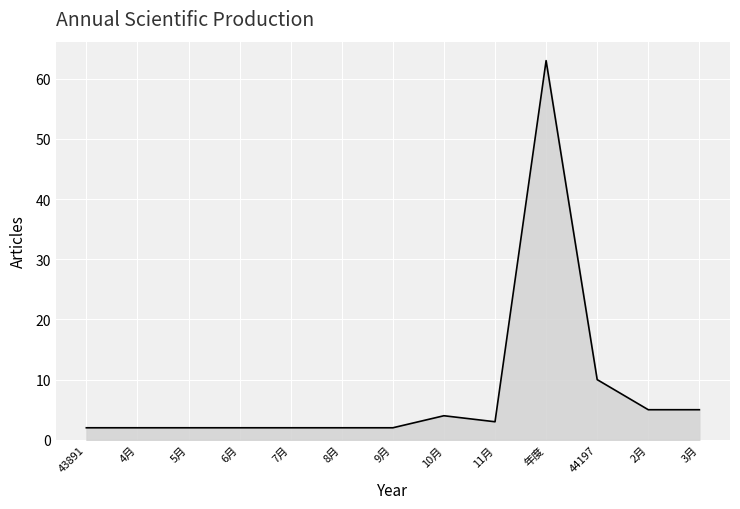

What is the difference between the second highest and minimum values?

8